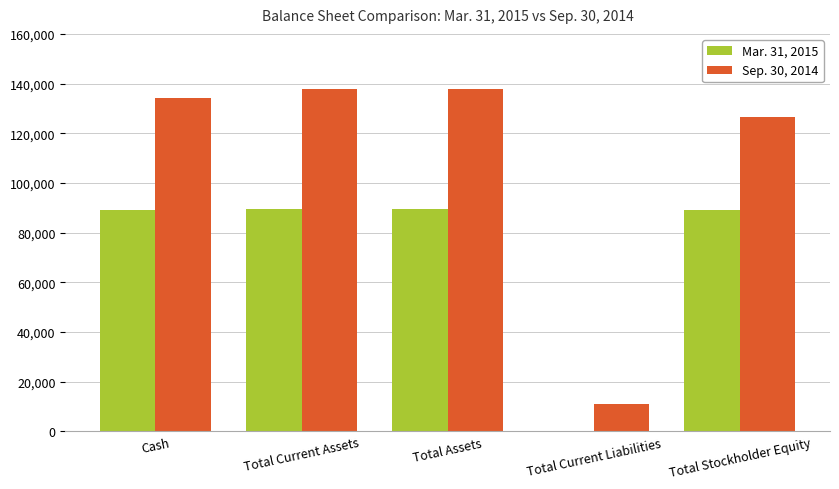

What is the total value across all series at Total Current Assets?

227230